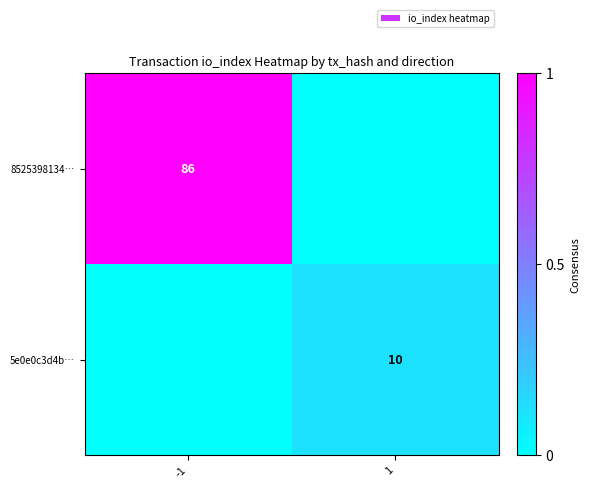

The value of 8525398134… at -1 is 86. True or false?

True